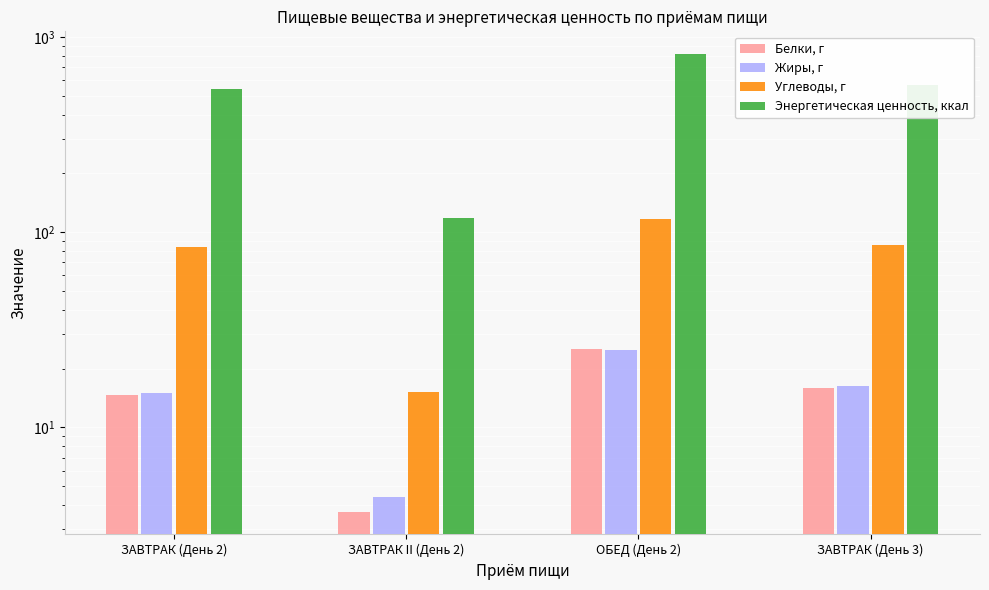

Reading left to right, what are all the values shown in this chart?

Белки, г: 14.7	3.7	25.3	15.9
Жиры, г: 14.9	4.4	25.0	16.2
Углеводы, г: 84.2	15.2	116.9	86.0
Энергетическая ценность, ккал: 544.1	118.4	815.5	568.5